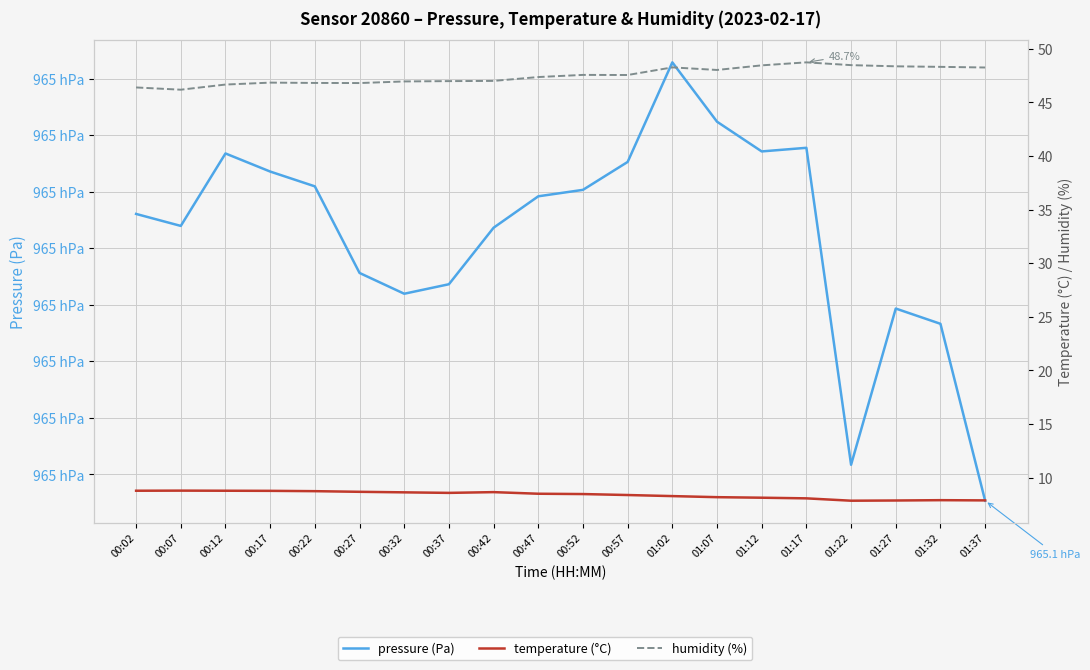

How many data points in pressure (Pa) are less than 96534?

10